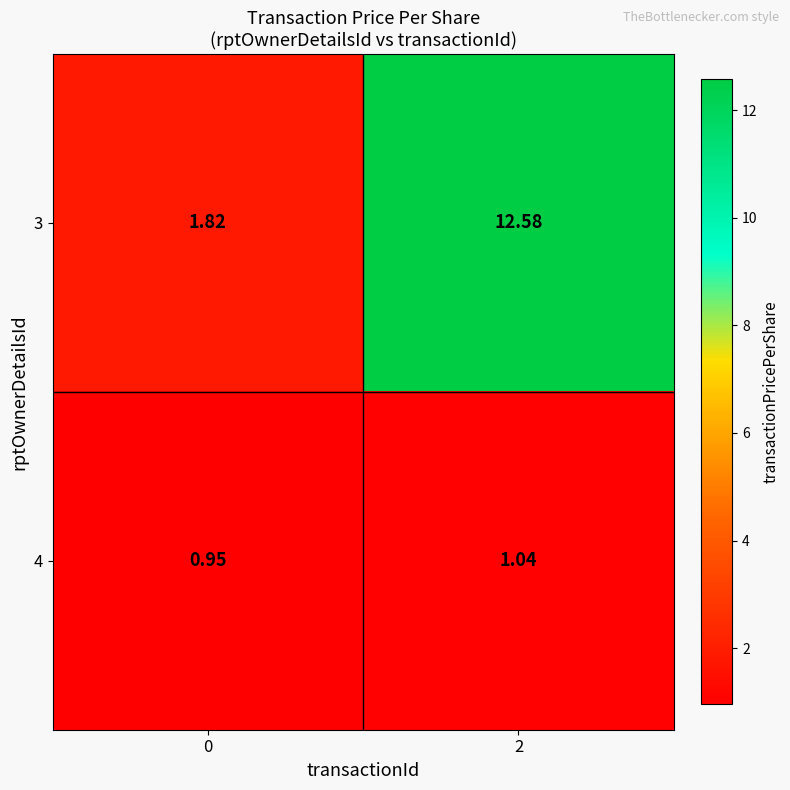

What is the difference between the highest and lowest values at 2?

11.5